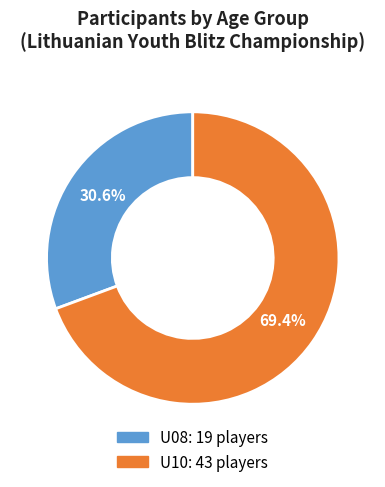

Which has a higher value, U08 or U10?

U10